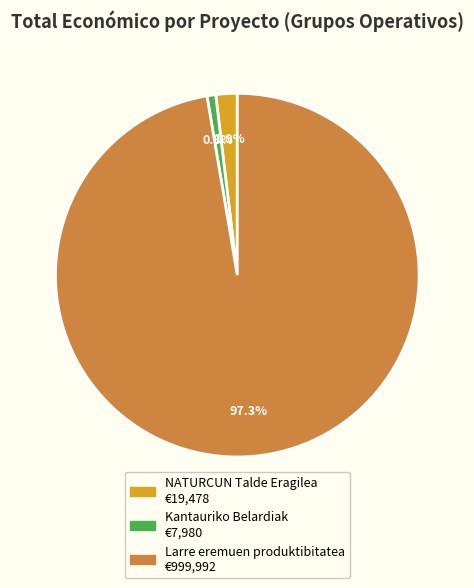

Rank the categories by value from lowest to highest.

Kantauriko Belardiak, NATURCUN Talde Eragilea, Larre eremuen produktibitatea